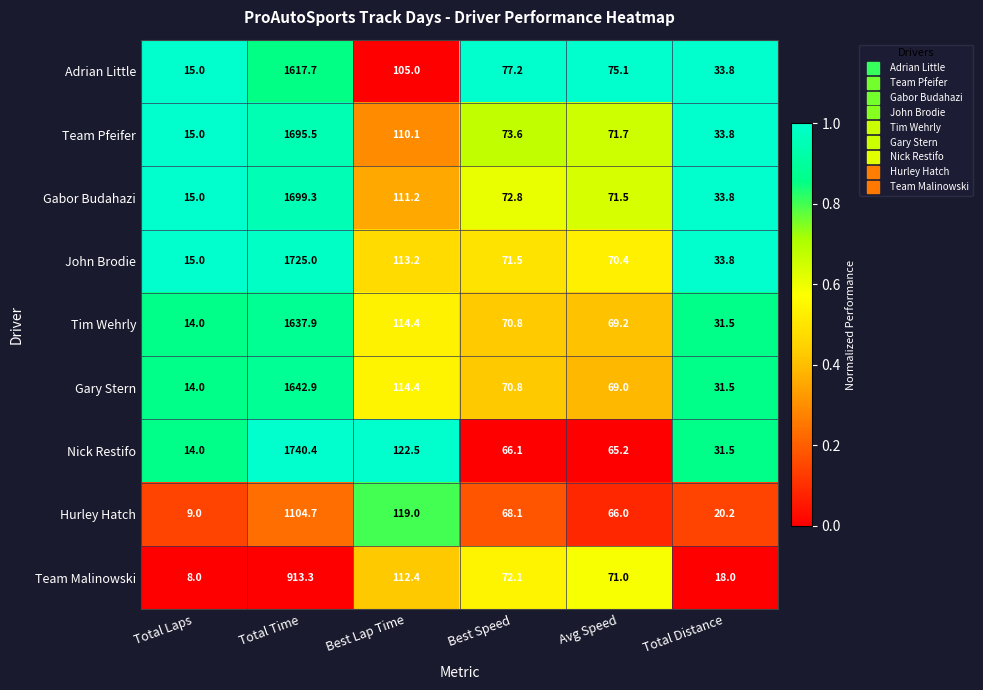

Which series has the largest total across all categories?

Nick Restifo